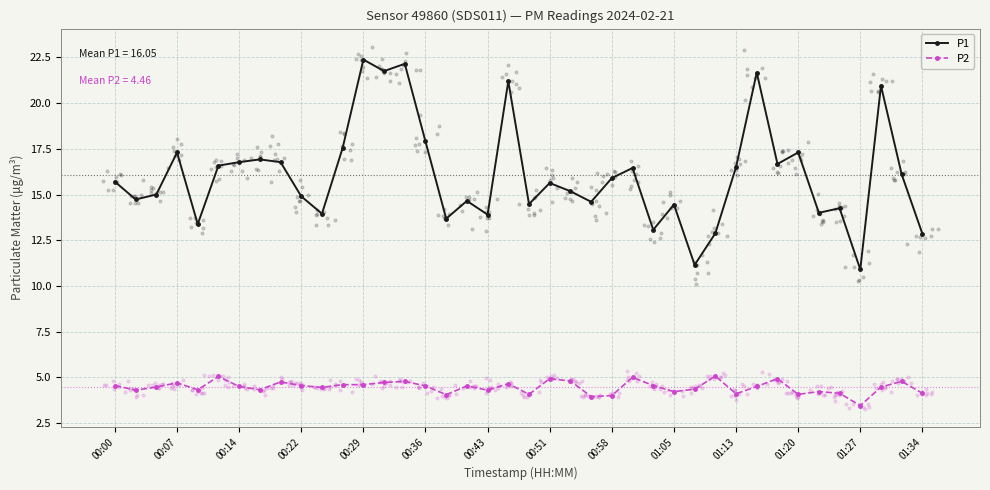

Which series reaches the maximum Y coordinate?

P1